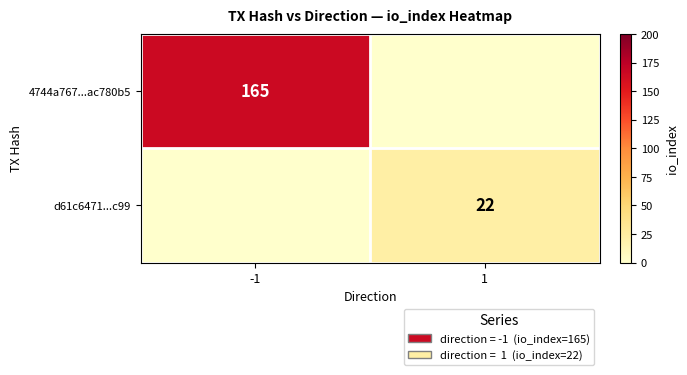

Is it true that 4744a767...ac780b5 equals 165 at -1?

True